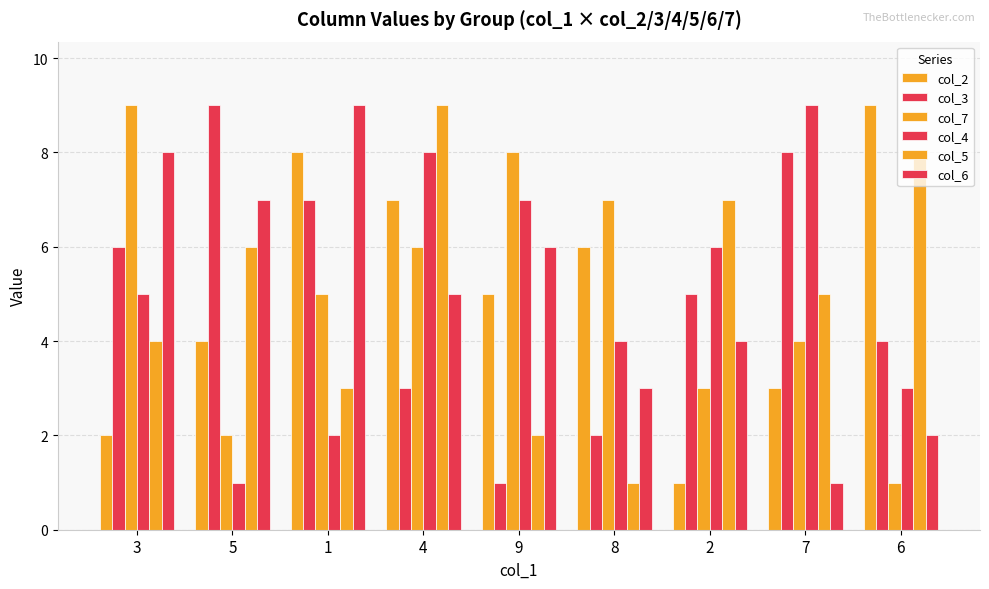

What is the lowest value of the col_2 series?

1